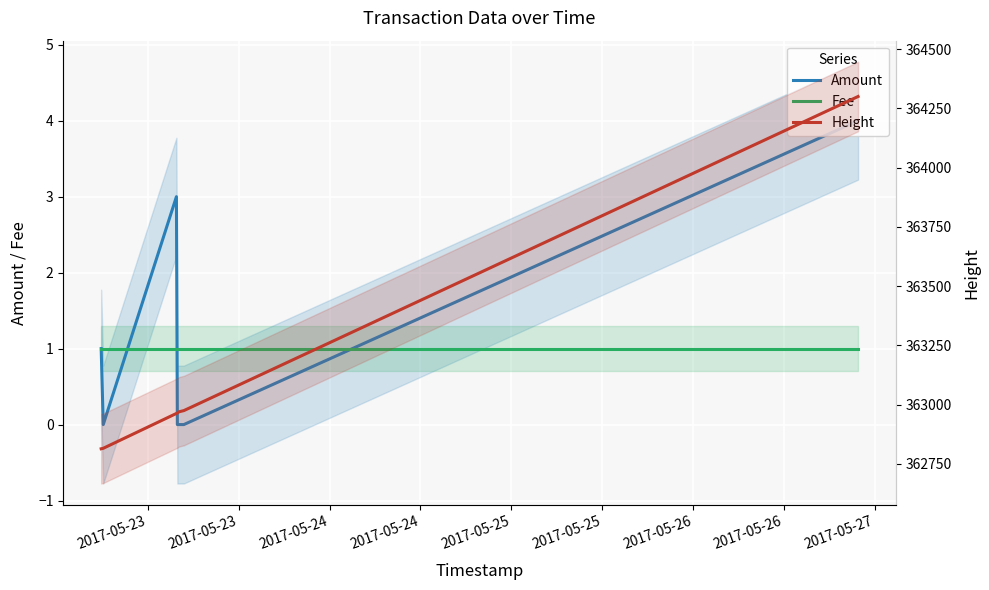

Is the value of Amount at 2017-05-25 greater than the value of Height at 2017-05-26?

No